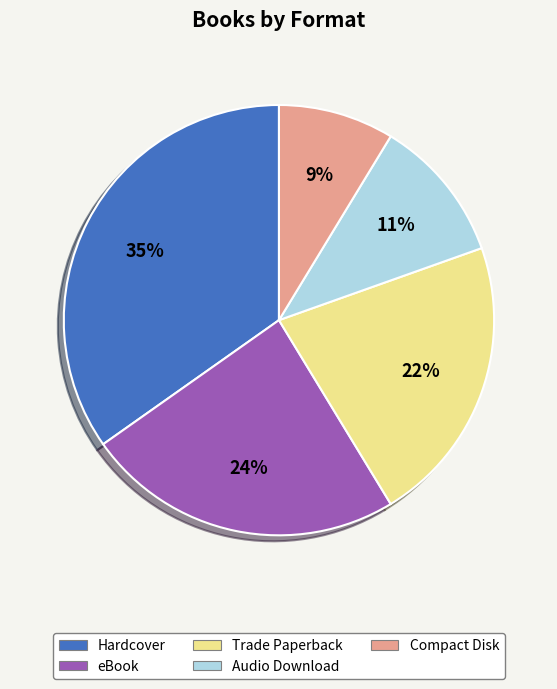

To the nearest percent, what portion does Audio Download represent?

11%